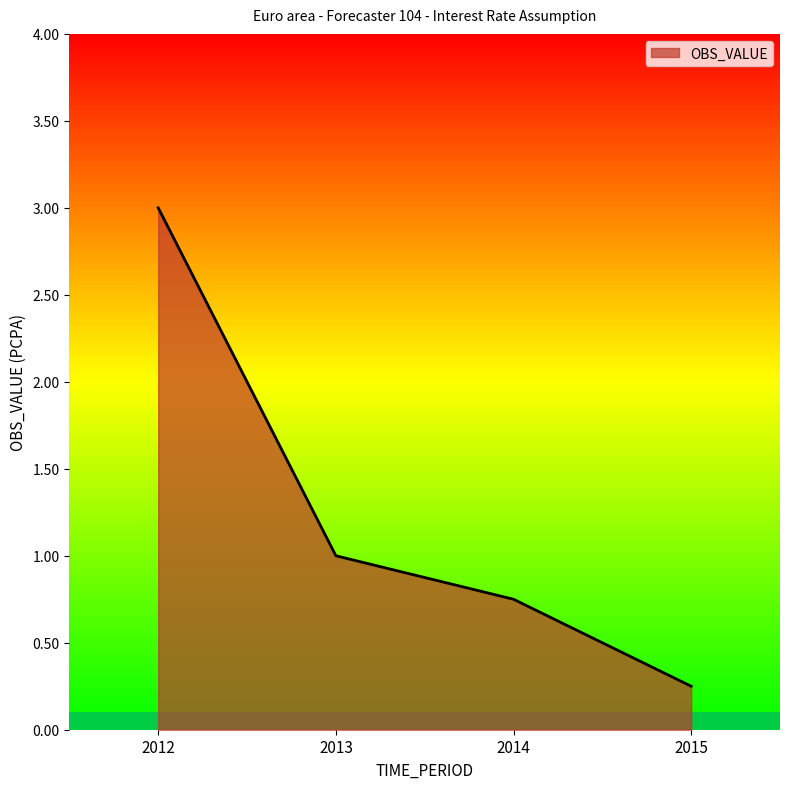

How many series are shown in this chart?

1